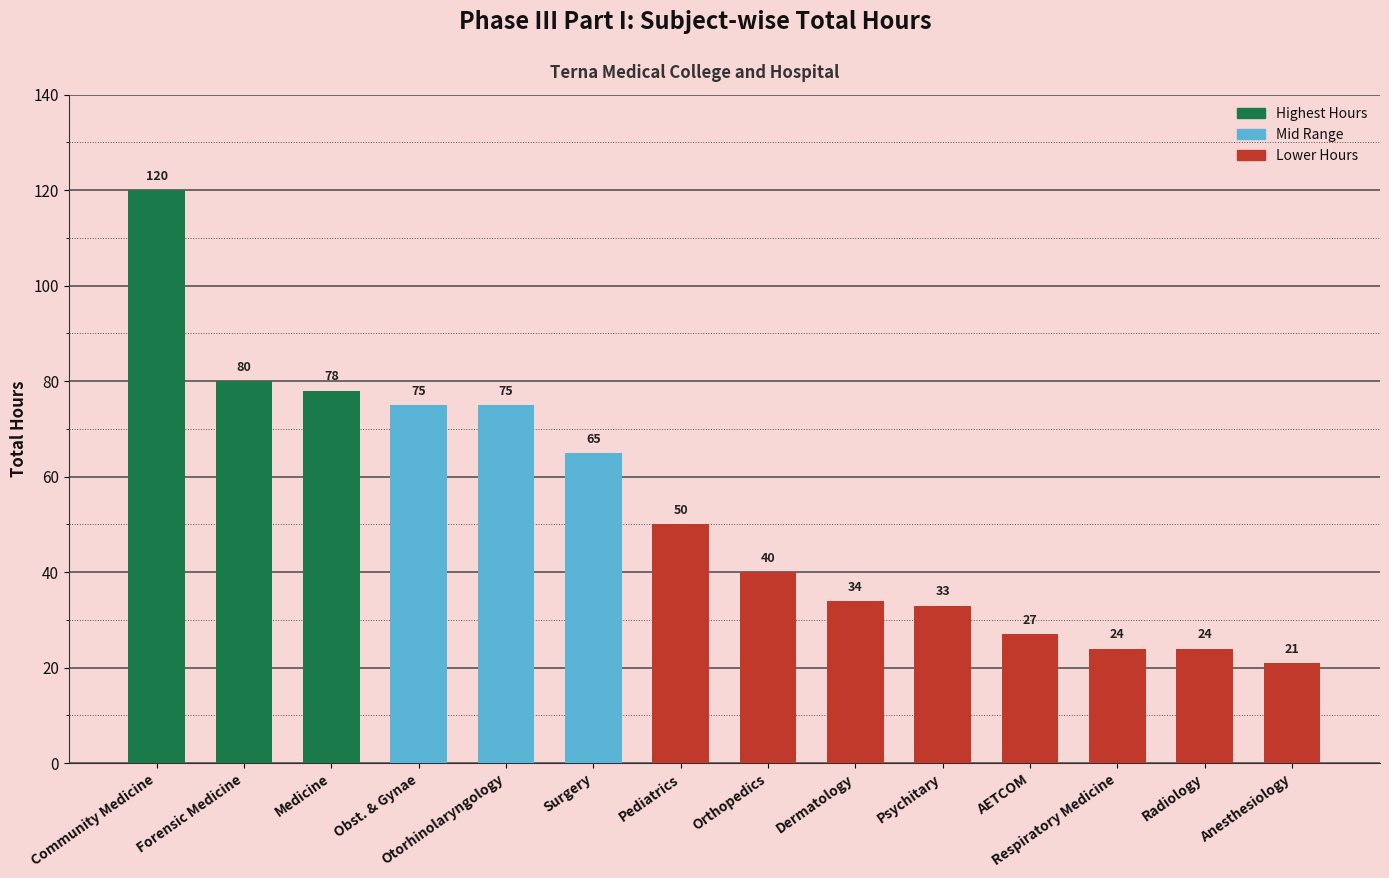

What is the value of the 12th bar from the left?

24